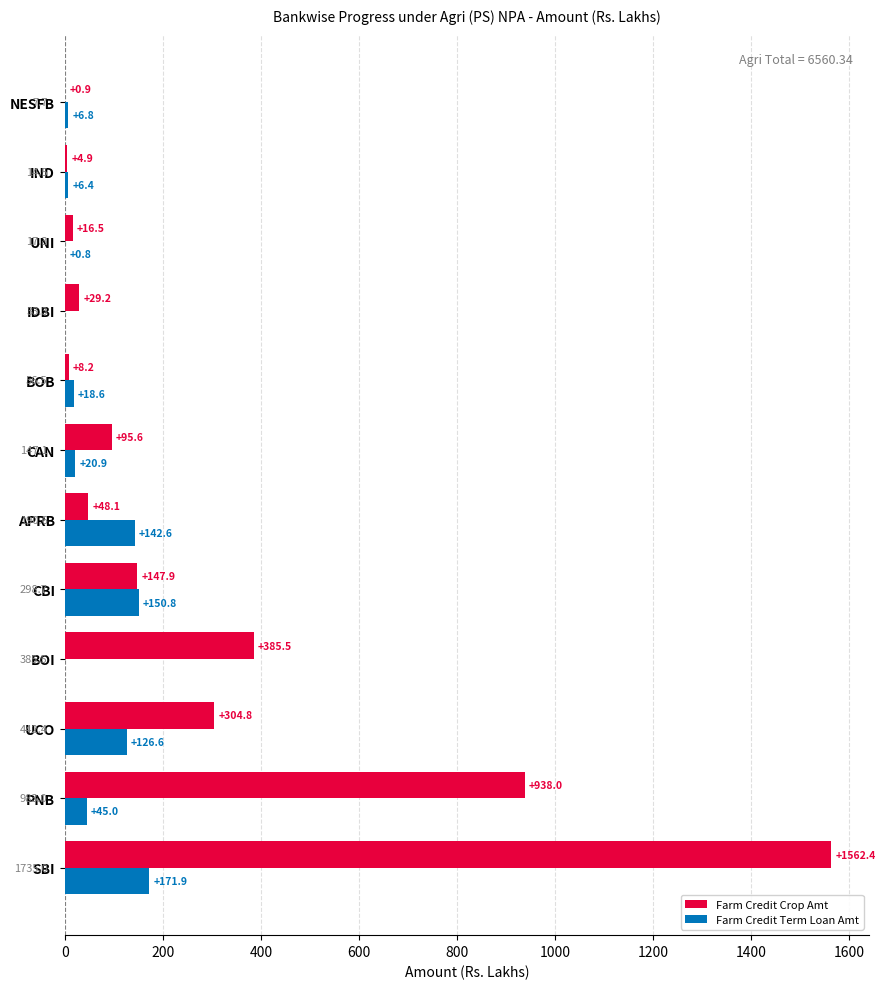

At which label is Farm Credit Crop Amt closest to 781?

PNB